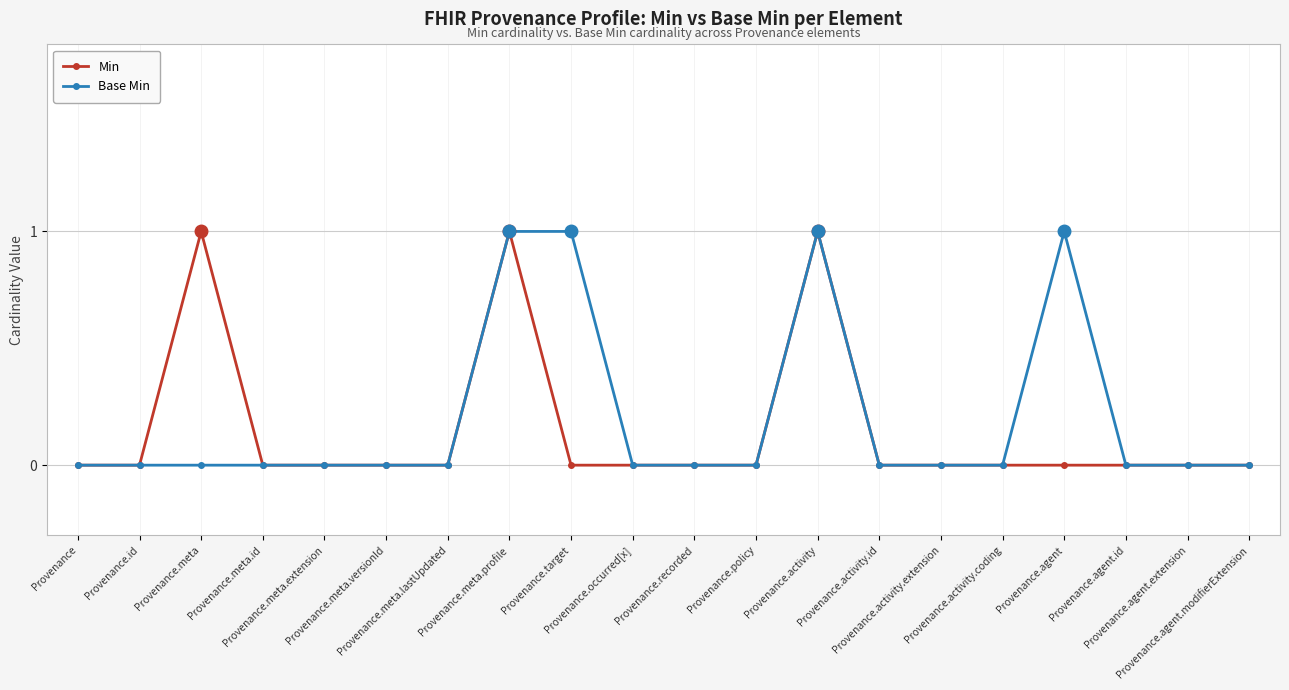

True or false: Base Min has more than 1 points higher than both neighbors.

True